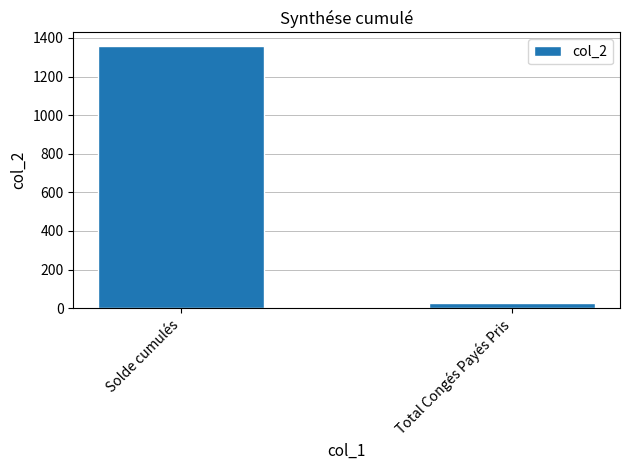

What is the ratio of the value at Solde cumulés to the value at Total Congés Payés Pris?

51.3